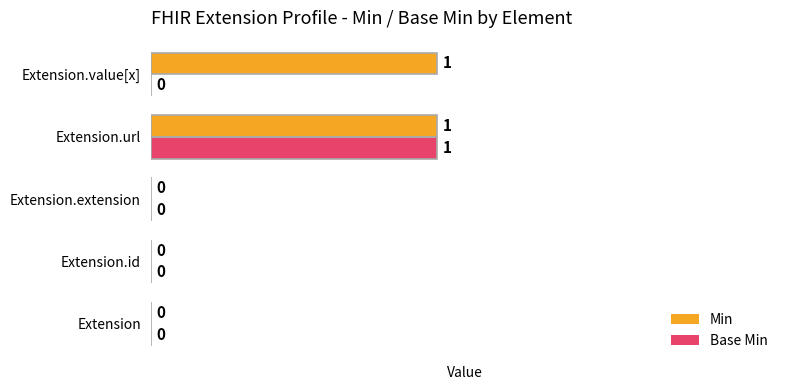

Is it true that Base Min equals 0 at Extension?

True